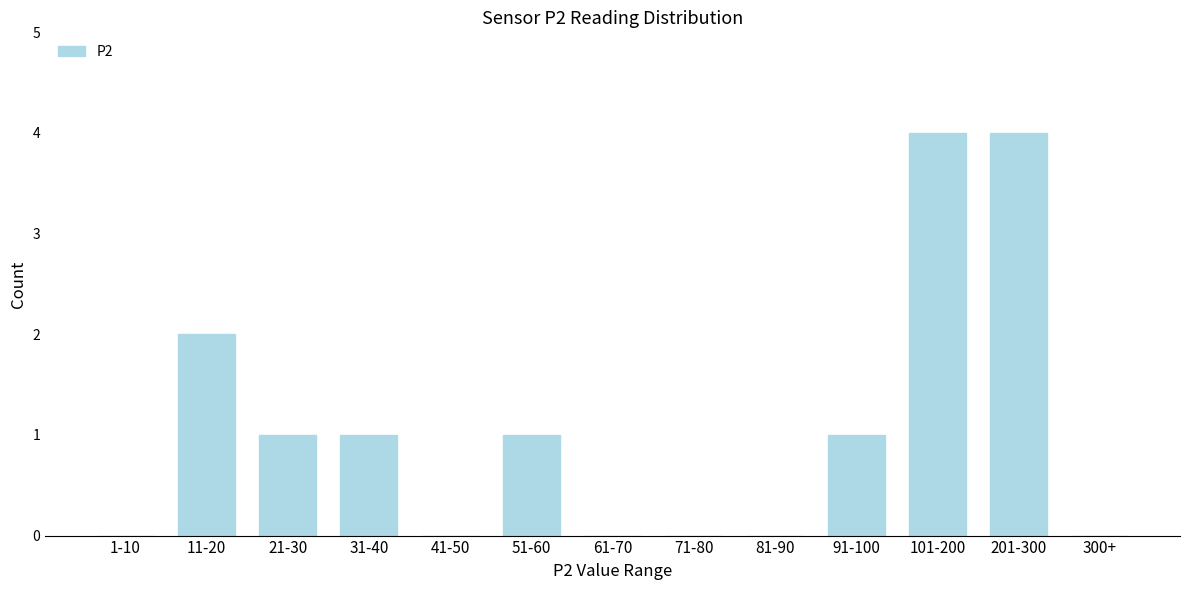

Reading right to left, what are all the values shown in this chart?

300+=0	201-300=4	101-200=4	91-100=1	81-90=0	71-80=0	61-70=0	51-60=1	41-50=0	31-40=1	21-30=1	11-20=2	1-10=0